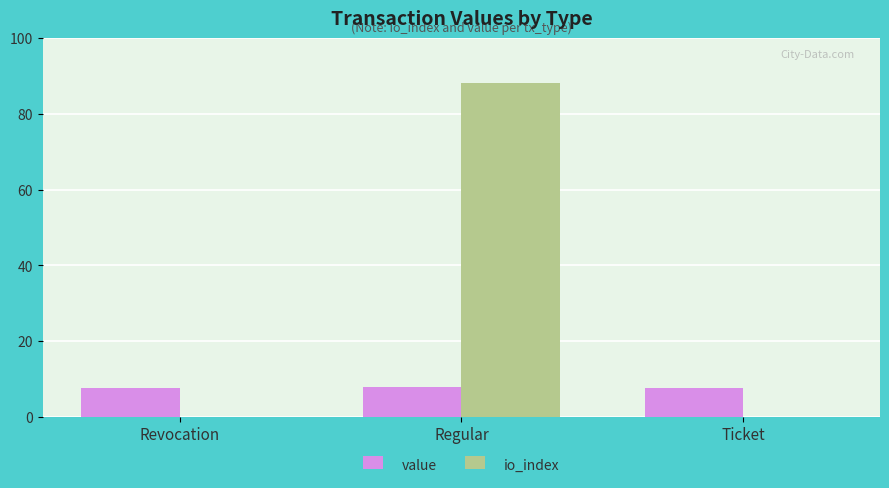

The value of value at Revocation is 3.8. True or false?

False